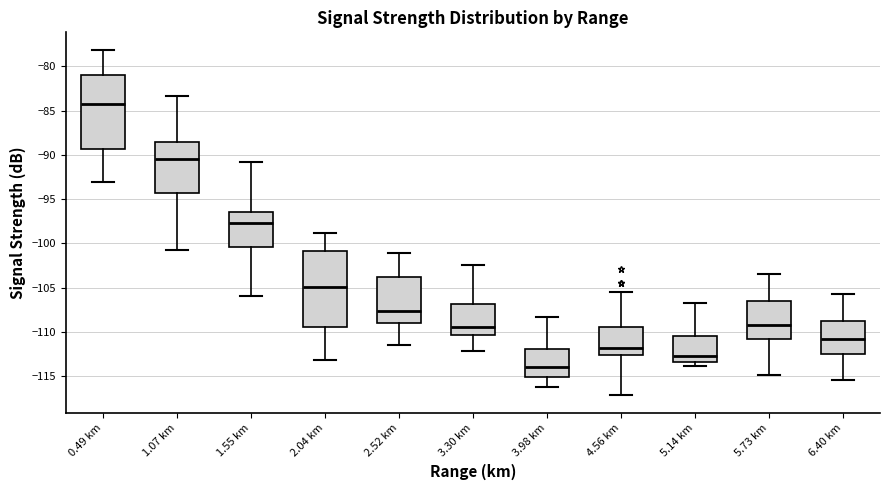

Which box's median line is the highest?

0.49 km